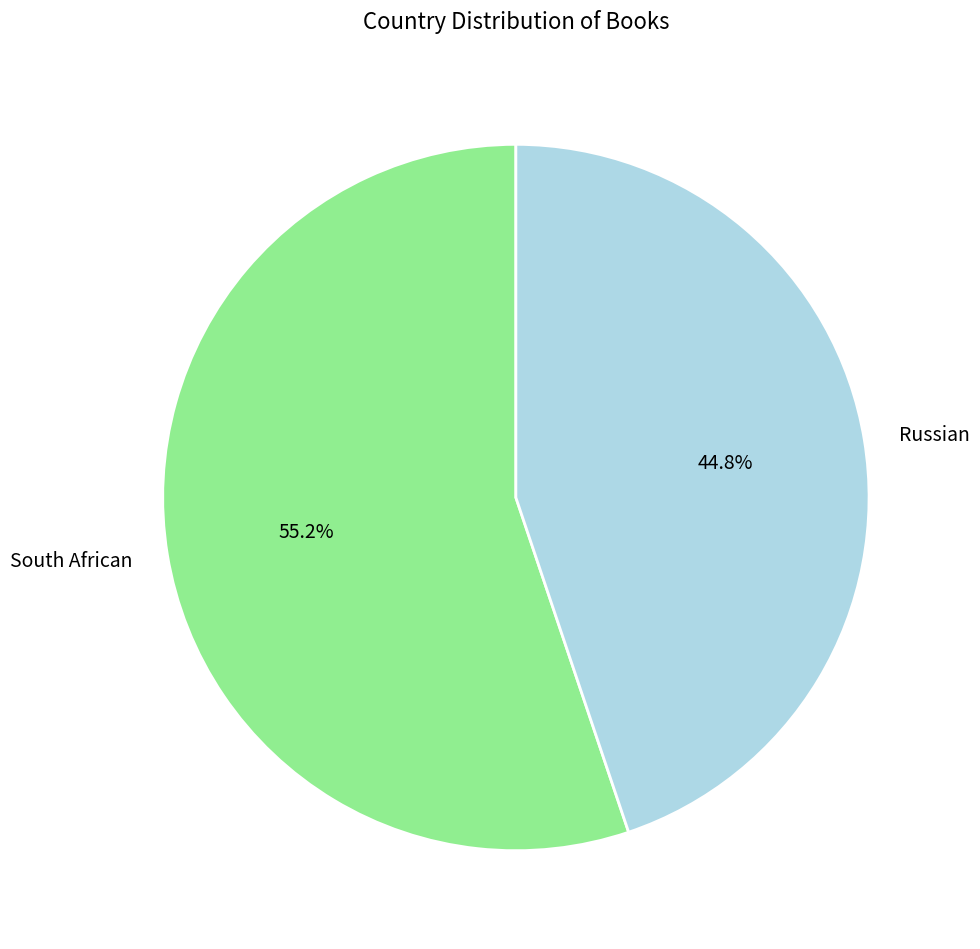

What is the largest slice in the pie chart?

South African